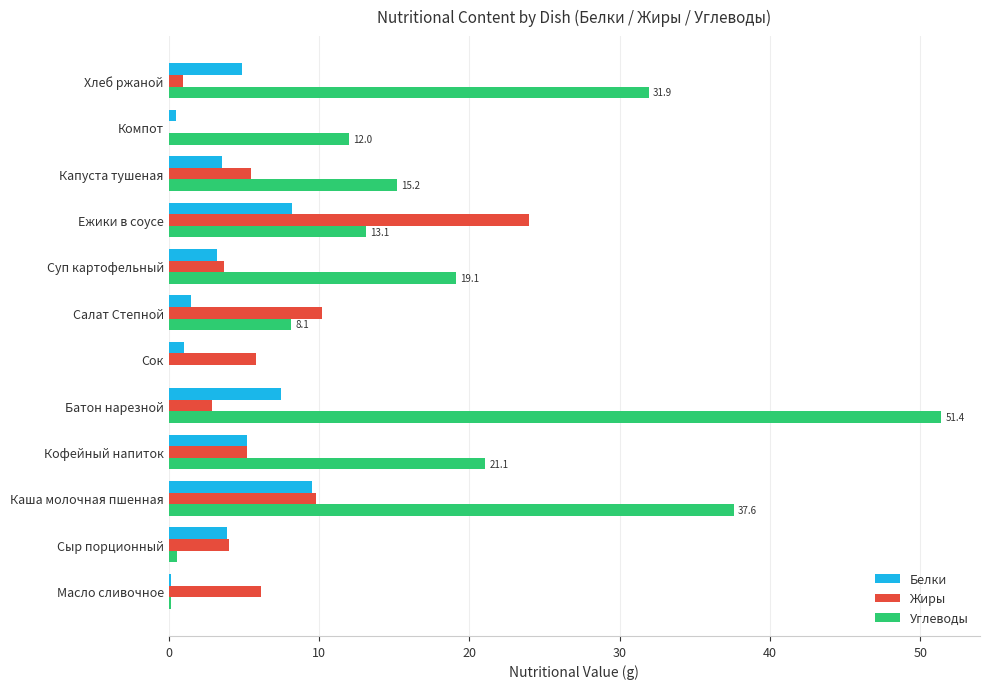

Which series has the largest range (max minus min)?

Углеводы